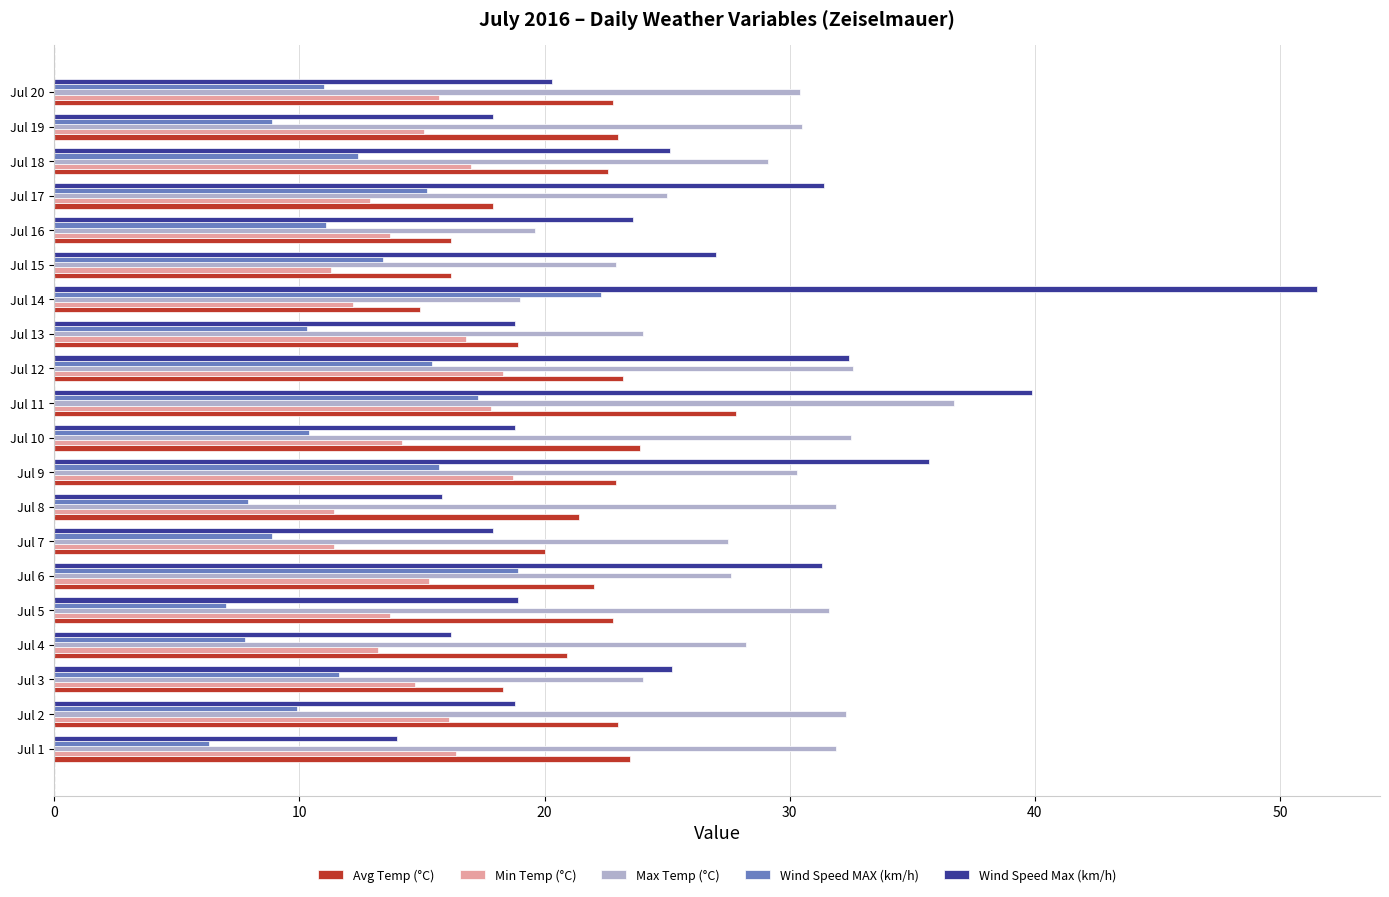

What is the sum of the Min Temp (°C) values at Jul 8 and Jul 16?

25.1